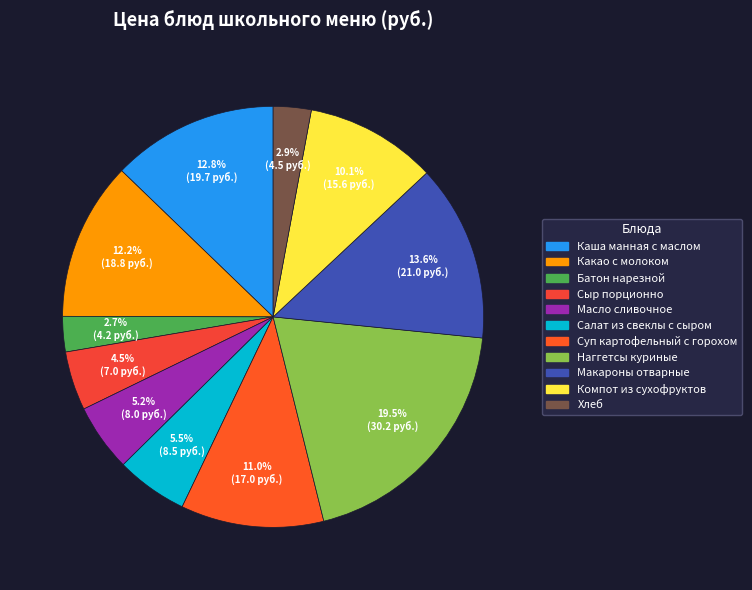

Rank the categories by value from lowest to highest.

Батон нарезной, Хлеб, Сыр порционно, Масло сливочное, Салат из свеклы с сыром, Компот из сухофруктов, Суп картофельный с горохом, Какао с молоком, Каша манная с маслом, Макароны отварные, Наггетсы куриные